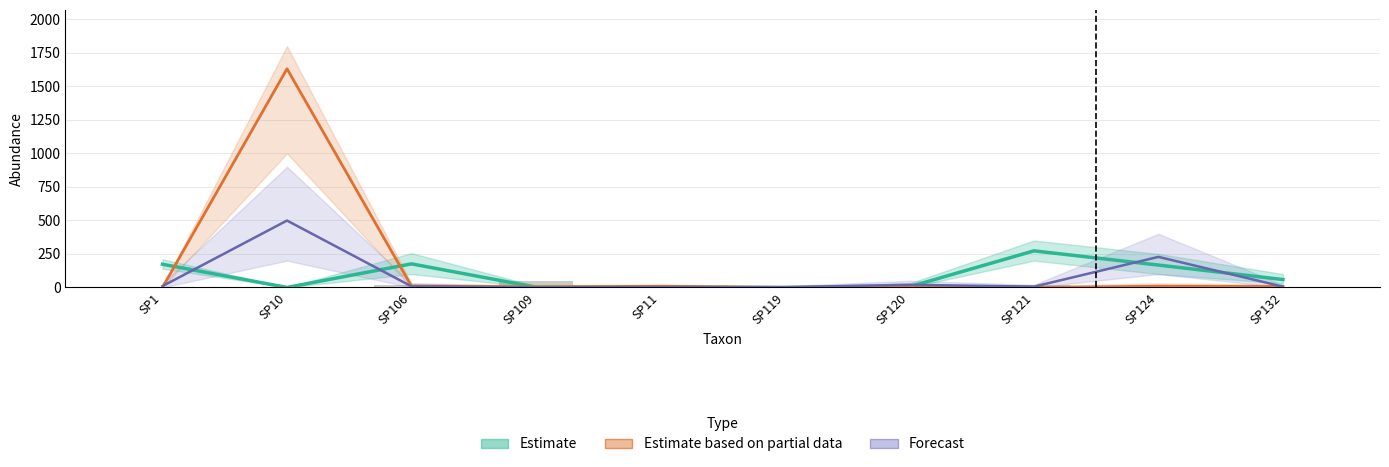

At which category does the chart reach its minimum across all series?

SP10